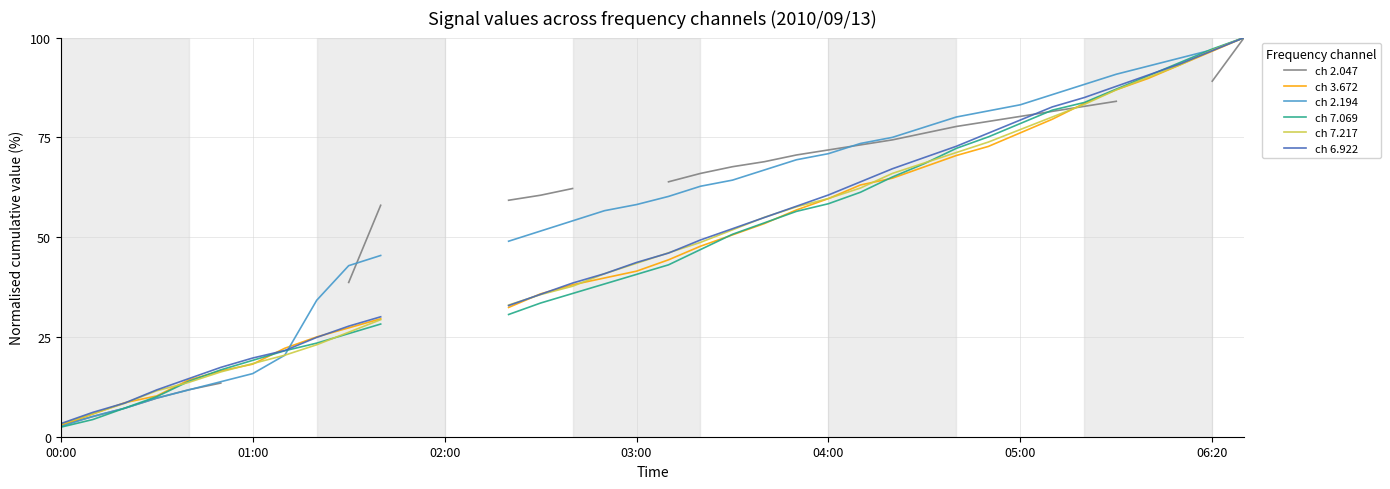

Count the number of data series in this chart.

6